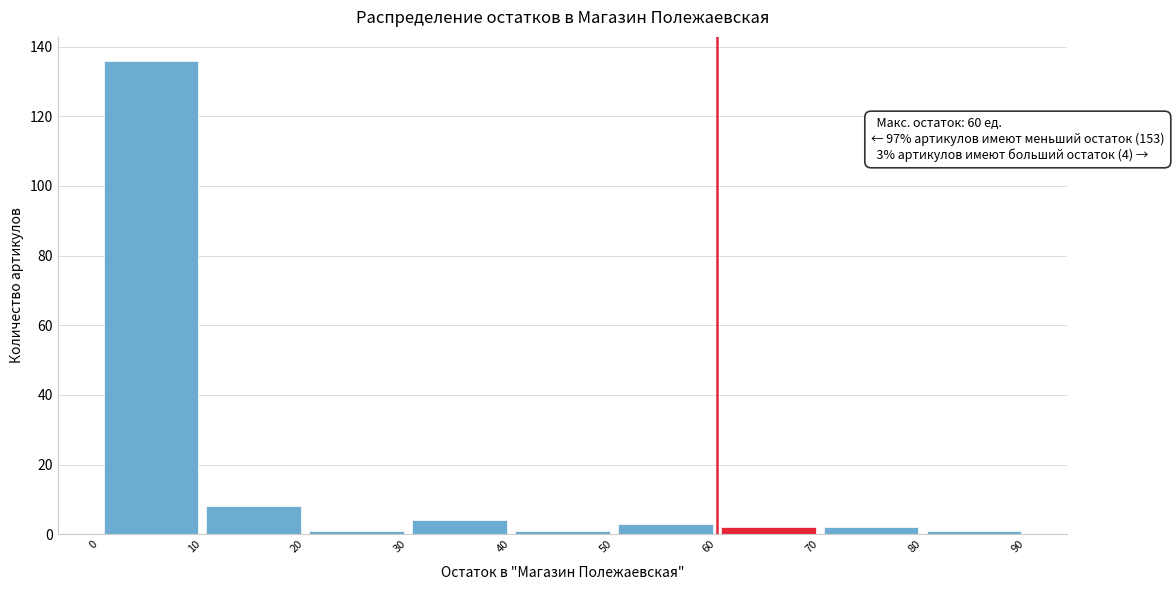

Over which range of the x-axis is the bar tallest?

0 to 10